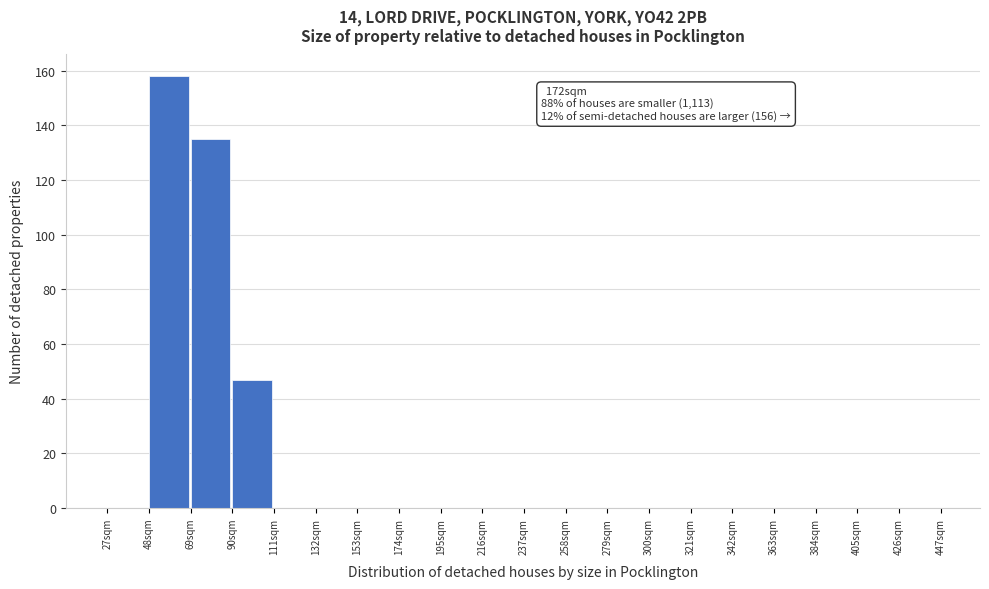

Over which range of the x-axis is the bar tallest?

48 to 69